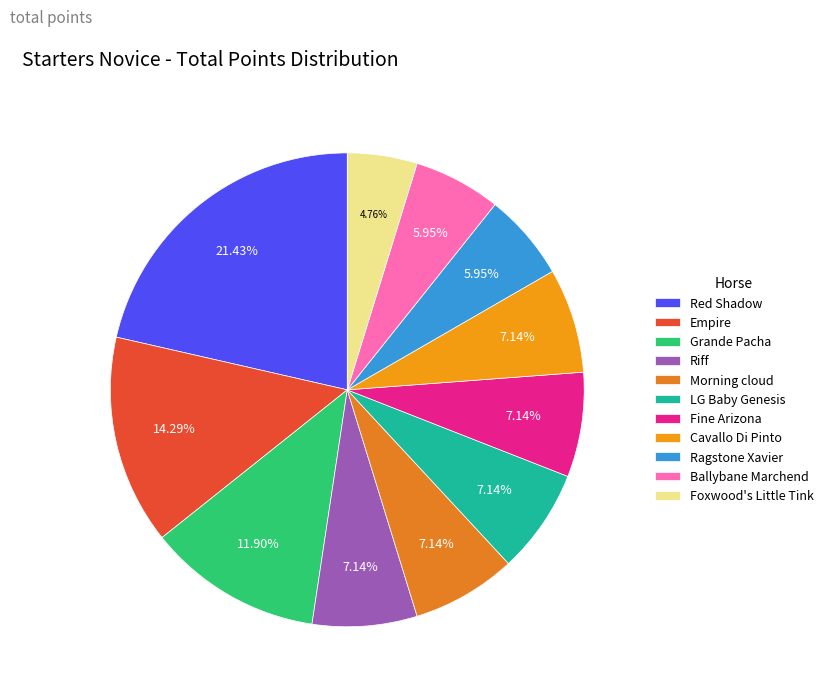

What is the largest slice in the pie chart?

Red Shadow